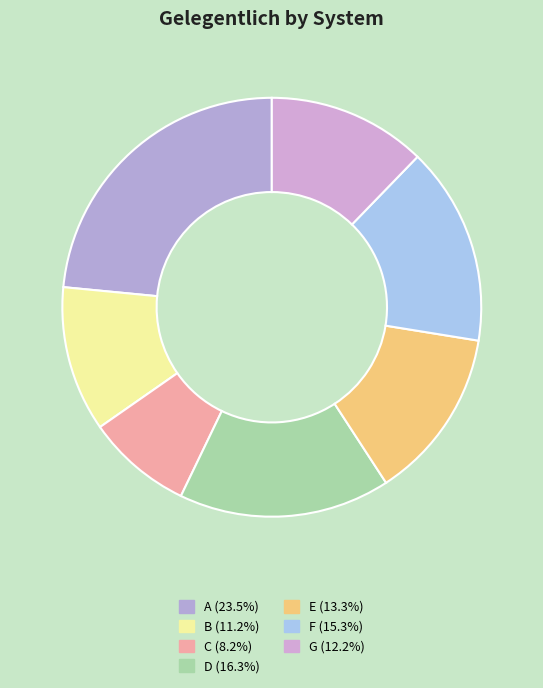

How many slices are in this pie chart?

7